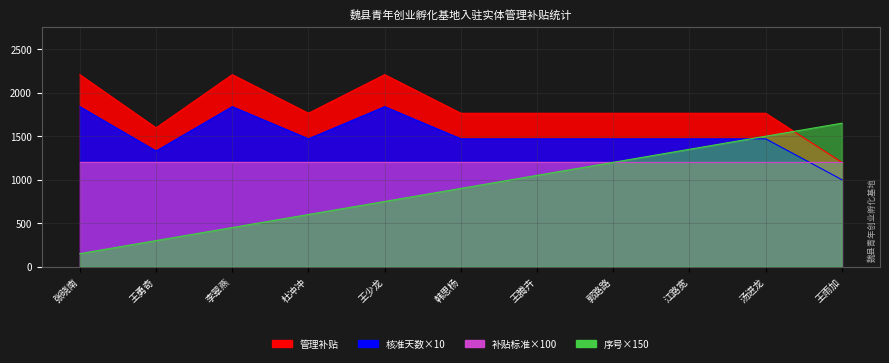

What is the total value across all series at 李翠燕?

4498